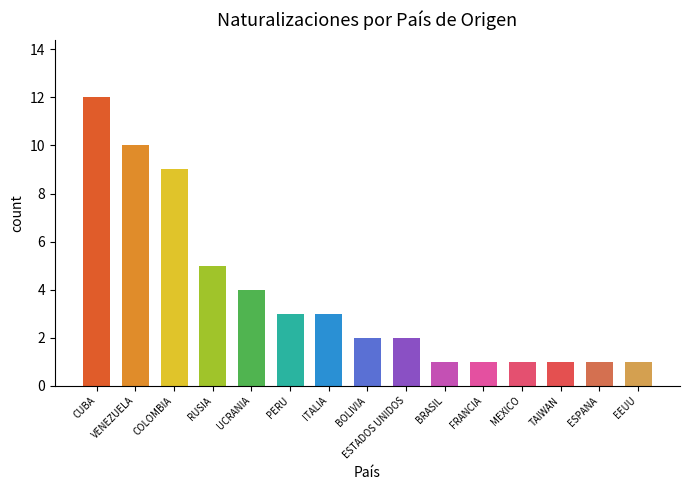

How many data points does each series have?

15